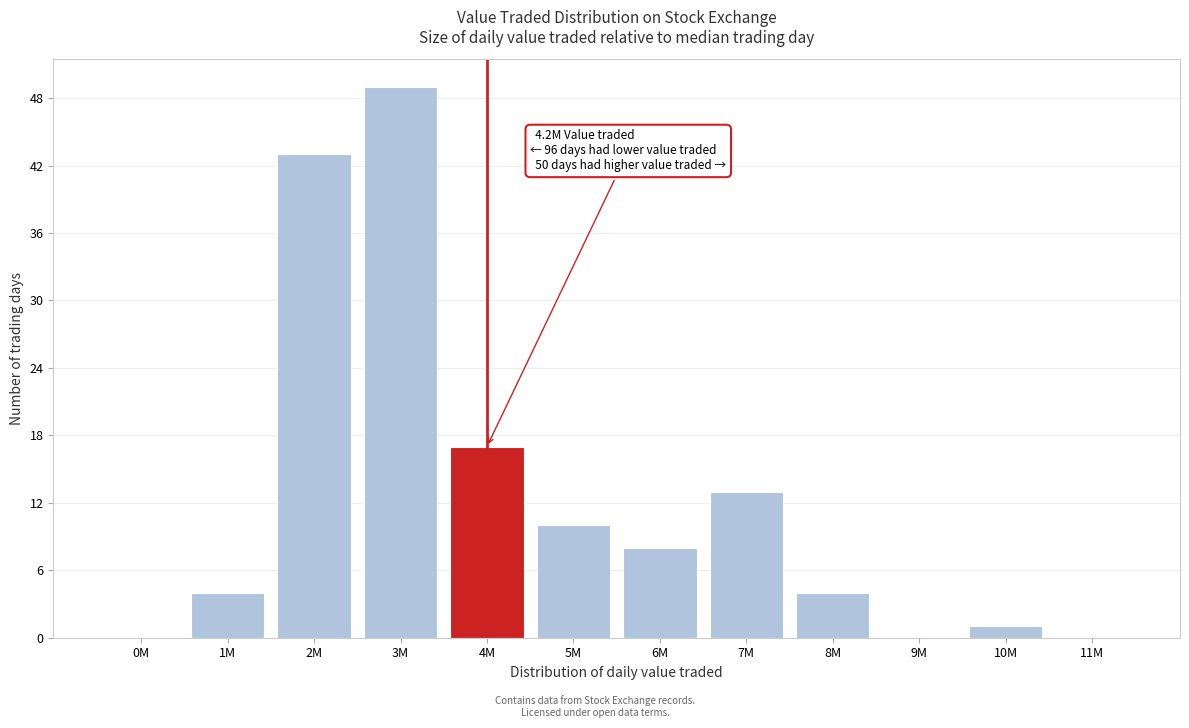

What is the change in value from 1M to 9M?

-4